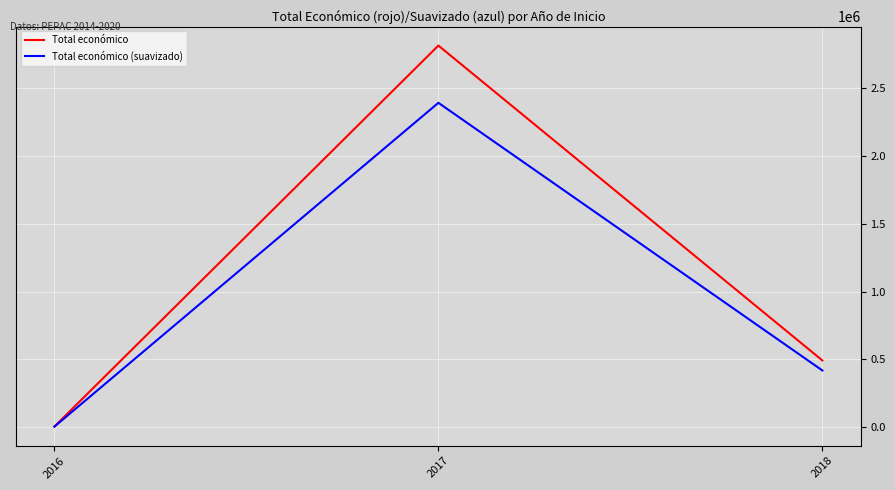

At which category does the chart reach its minimum across all series?

2016